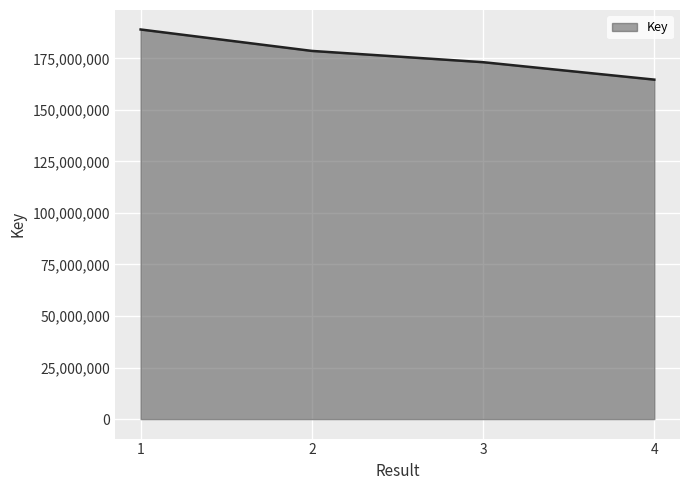

List the labels in order of value, largest first.

1, 2, 3, 4